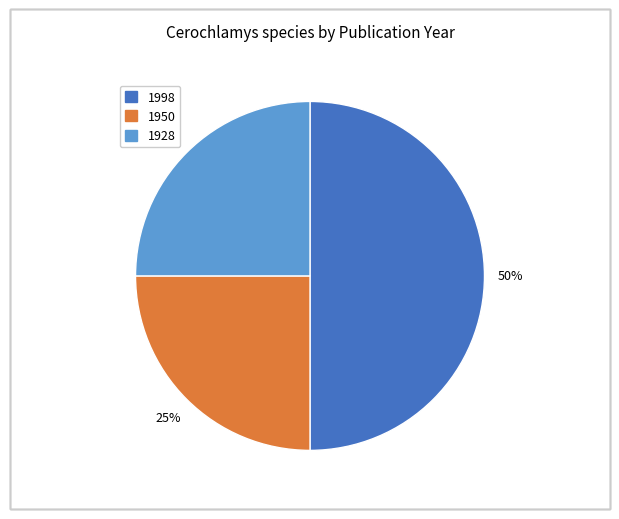

To the nearest percent, what is the average slice percentage?

33%